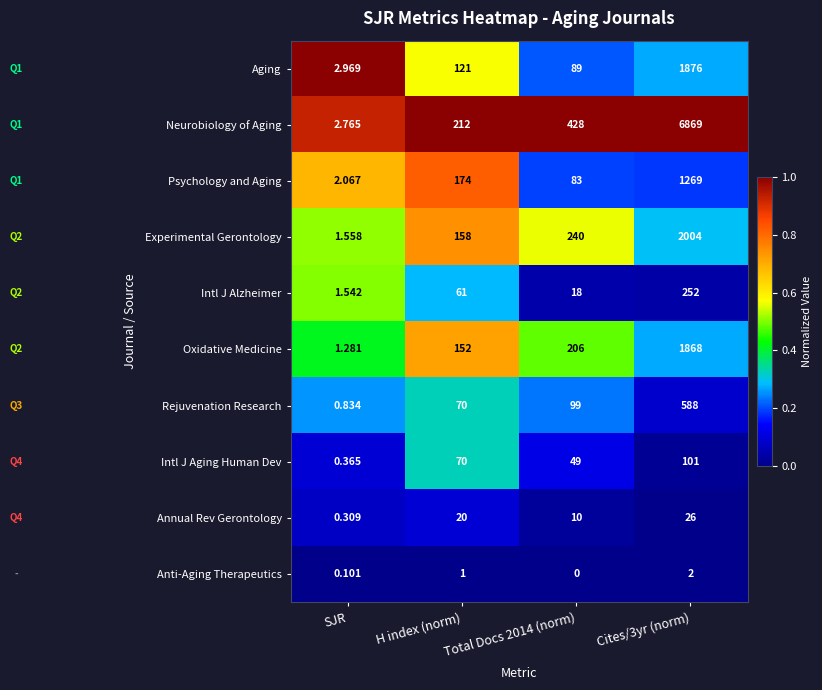

At SJR, list the series in order from smallest to largest.

Anti-Aging Therapeutics, Annual Rev Gerontology, Intl J Aging Human Dev, Rejuvenation Research, Oxidative Medicine, Intl J Alzheimer, Experimental Gerontology, Psychology and Aging, Neurobiology of Aging, Aging